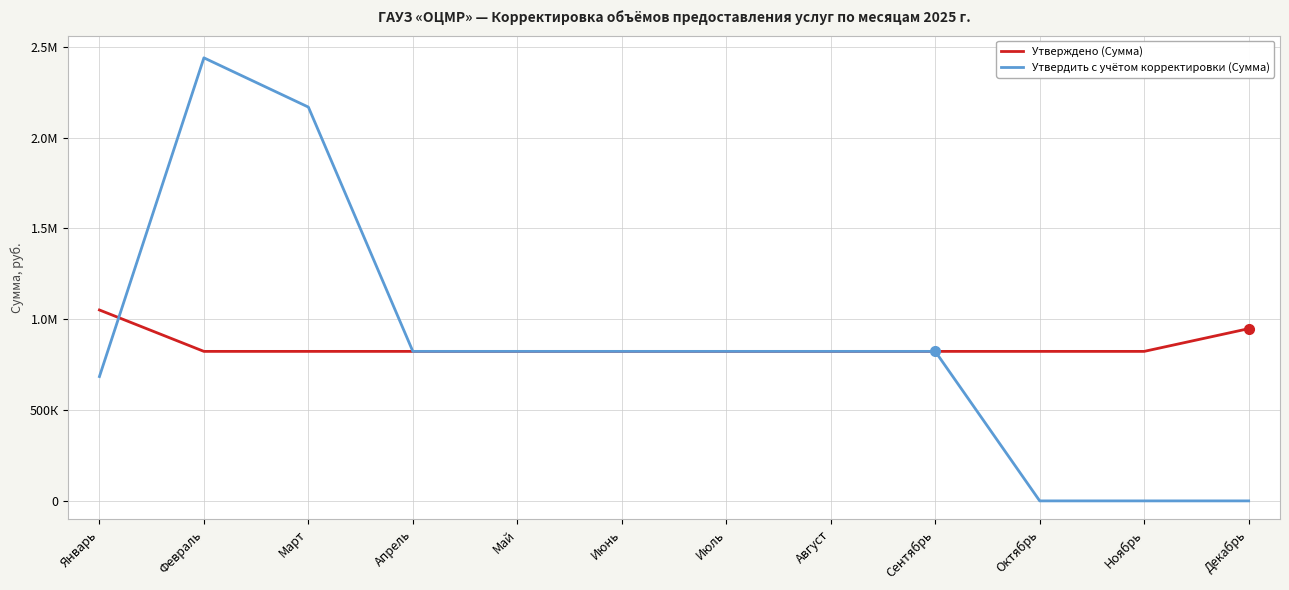

What are all the series names shown in the legend?

Утверждено (Сумма), Утвердить с учётом корректировки (Сумма)